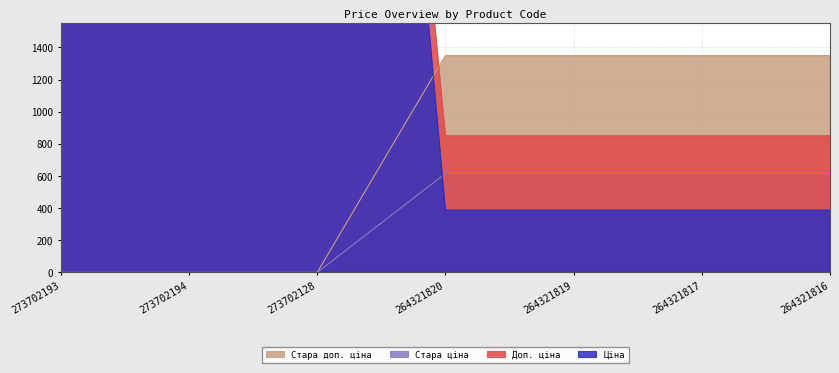

The Стара доп. ціна series shows -861.4 at 273702194. True or false?

False